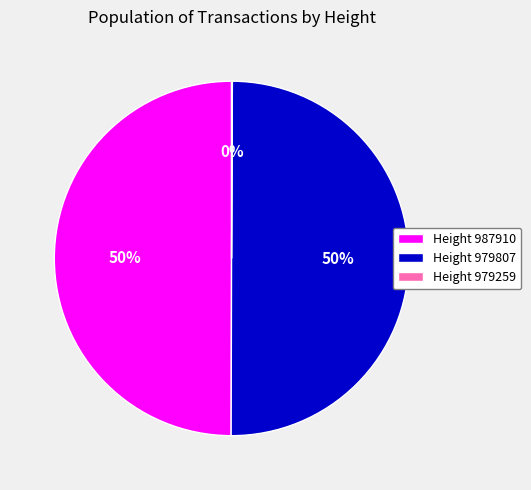

What percentage is the Height 979807 slice, to the nearest percent?

50%